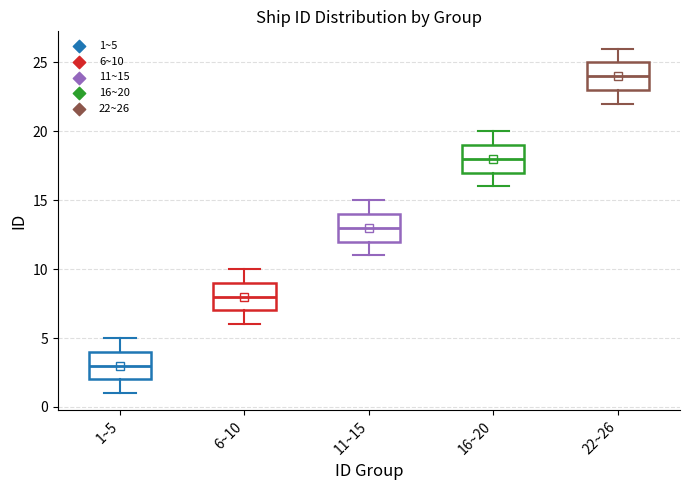

Which box has the highest median line?

22~26